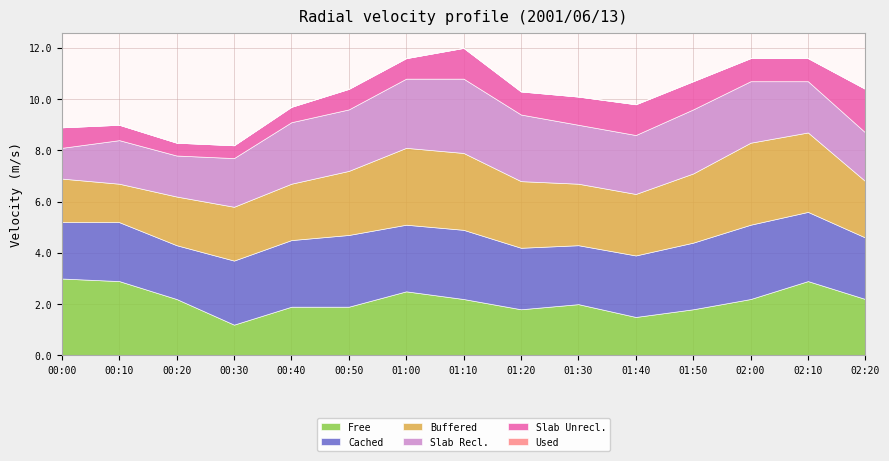

Which category has the lowest value in the Free series?

00:30